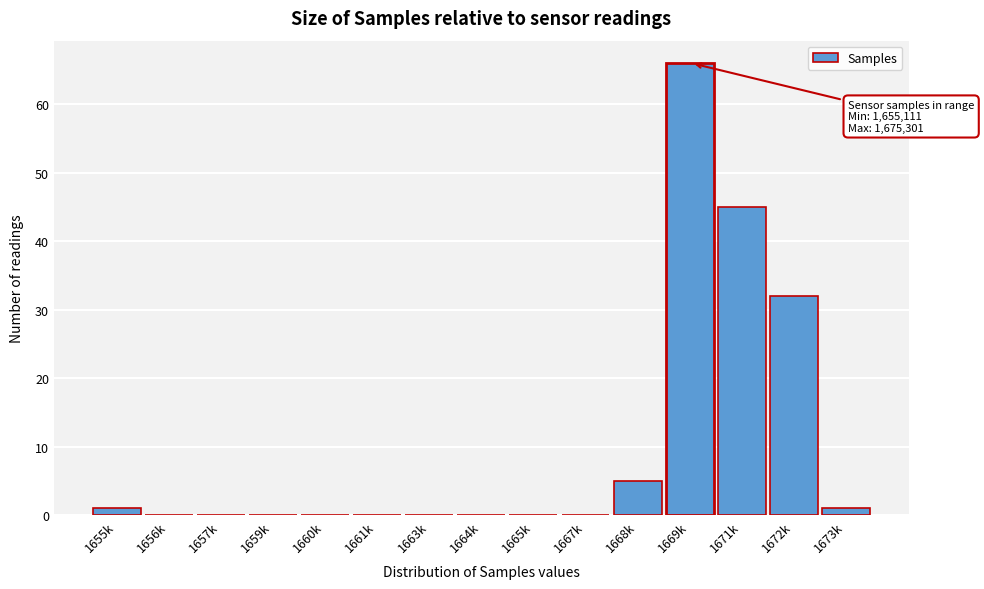

Reading right to left, transcribe all the data shown in this chart.

1673k=1	1672k=32	1671k=45	1669k=66	1668k=5	1667k=0	1665k=0	1664k=0	1663k=0	1661k=0	1660k=0	1659k=0	1657k=0	1656k=0	1655k=1